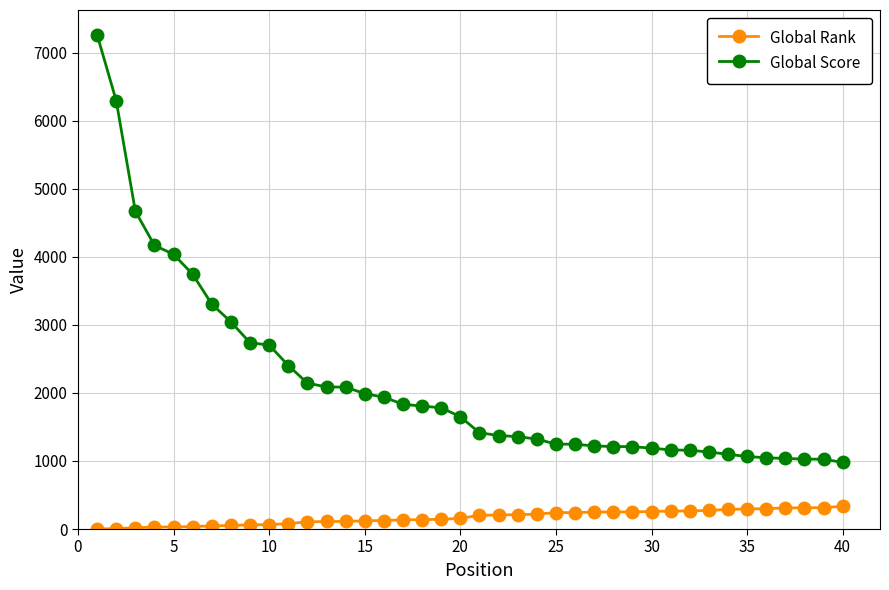

Which series has the largest total across all categories?

Global Score